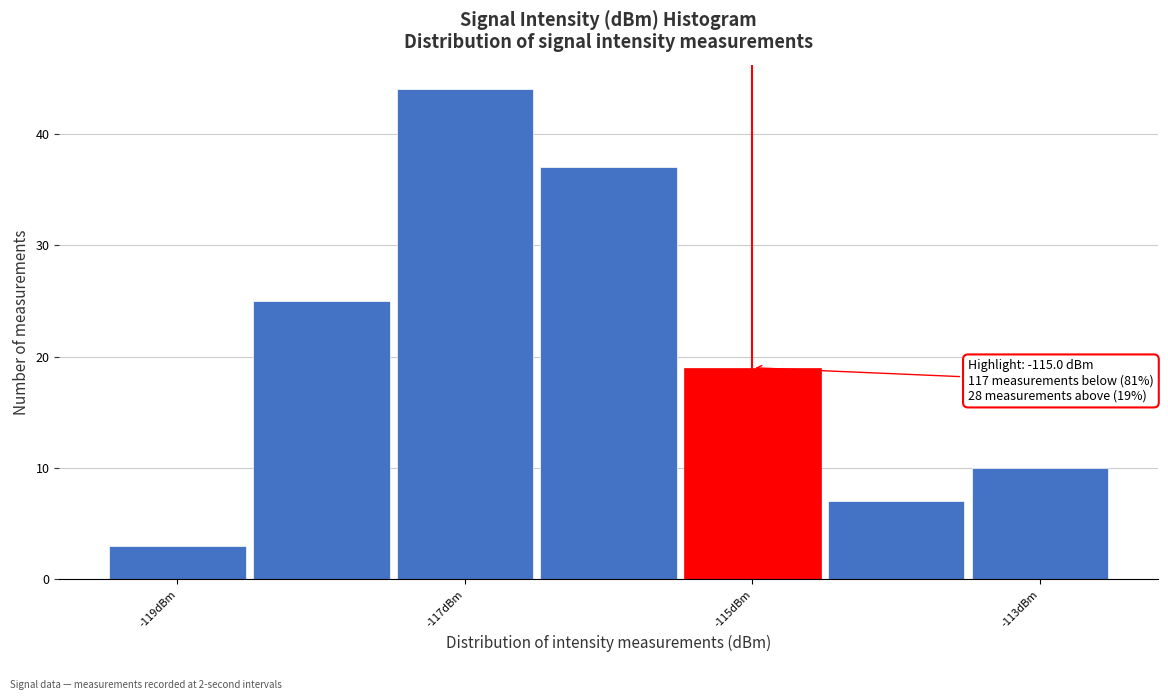

Over which range of the x-axis is the bar tallest?

-117.5 to -116.5